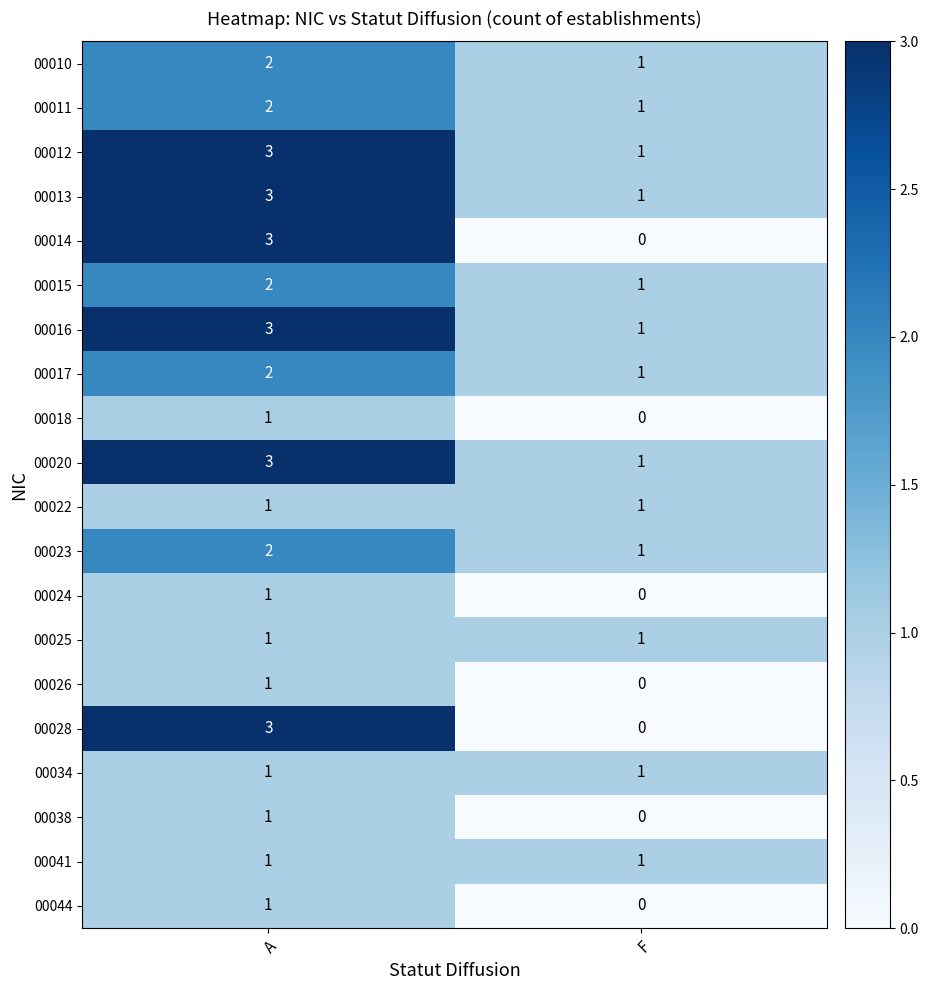

At how many categories does at least one series exceed 2?

1